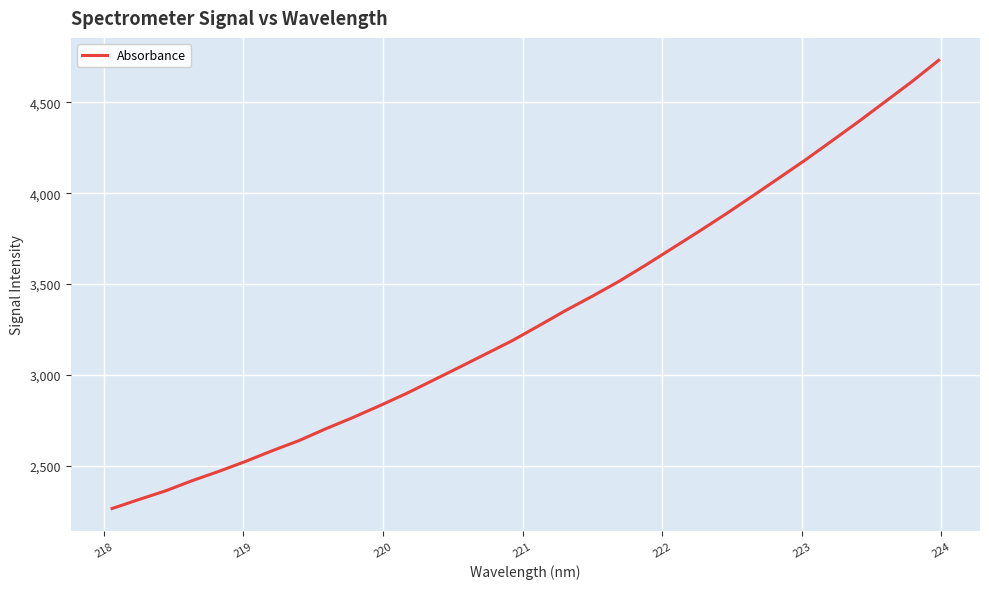

What is the minimum value shown in the chart?

2266.6